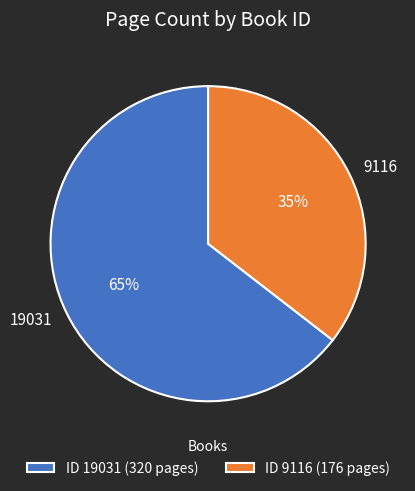

Count the number of slices in the pie.

2